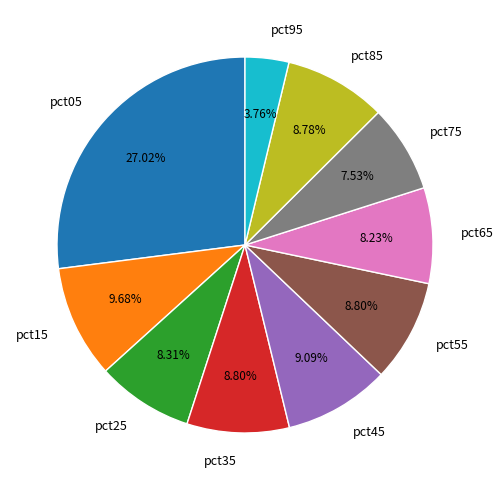

Which has a higher value, pct95 or pct15?

pct15